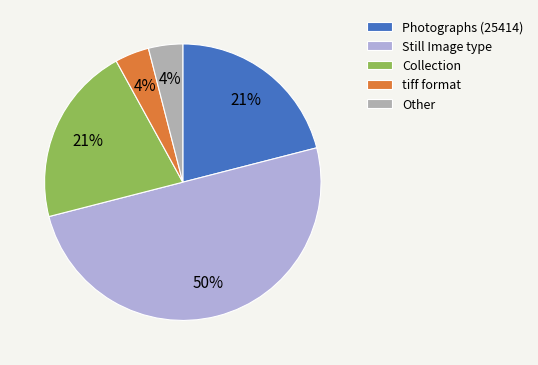

Which slice is the largest?

Still Image type